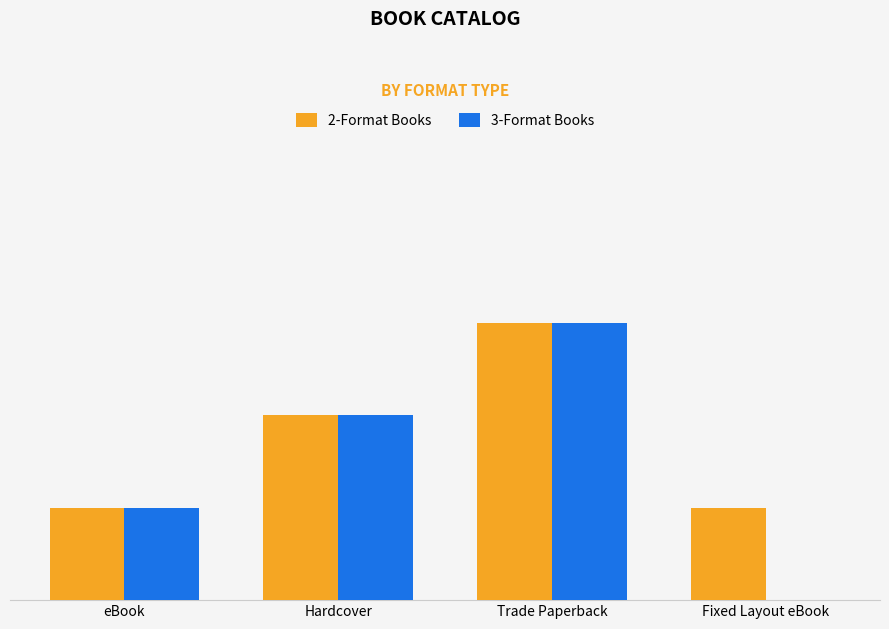

At which category is the sum across all series the highest?

Trade Paperback